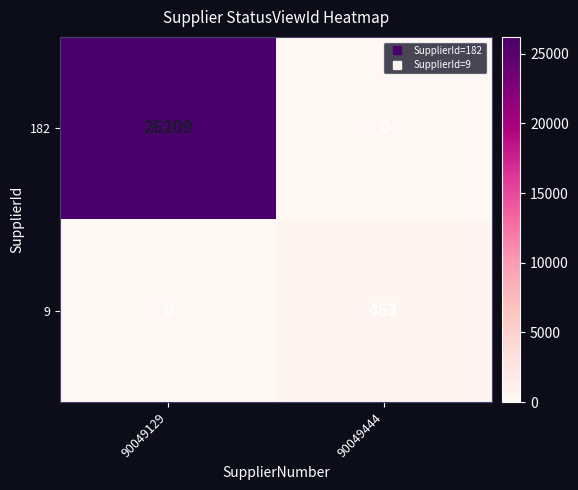

What is the difference between the maximum and minimum values in the 182 series?

26209